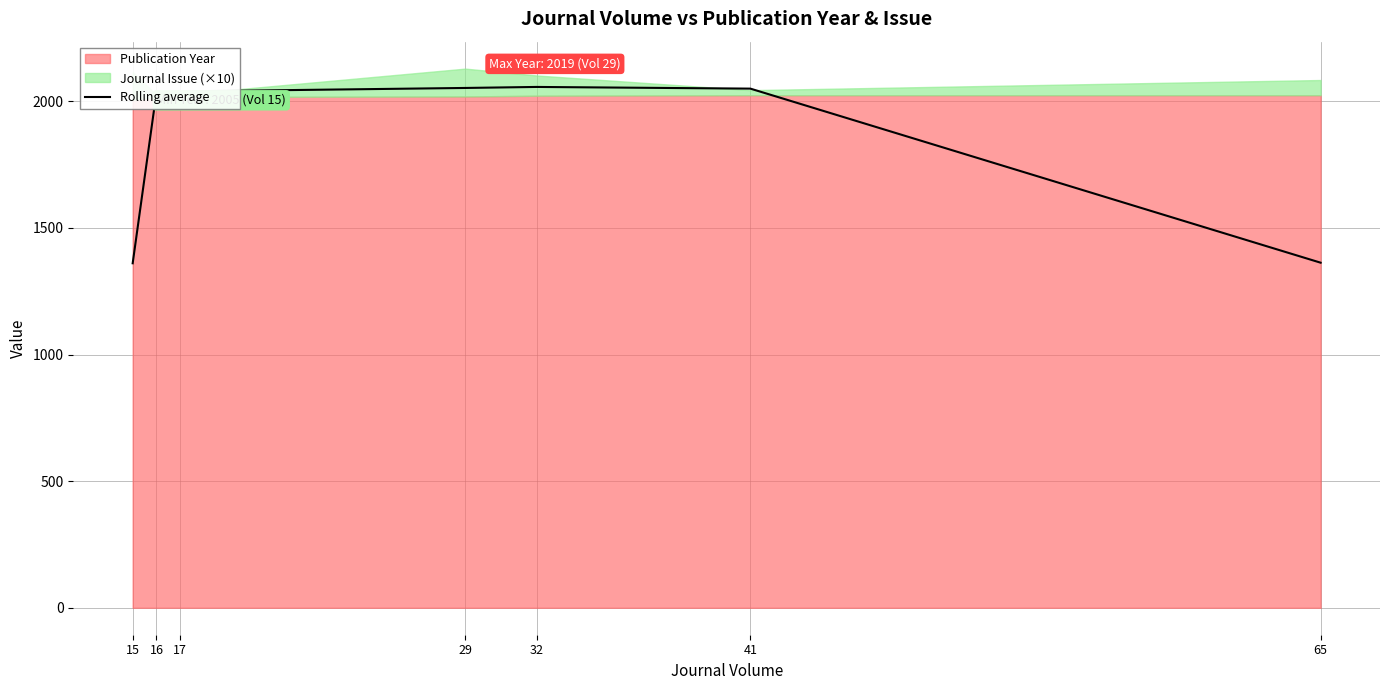

The value at 15 is 2265.2. True or false?

False